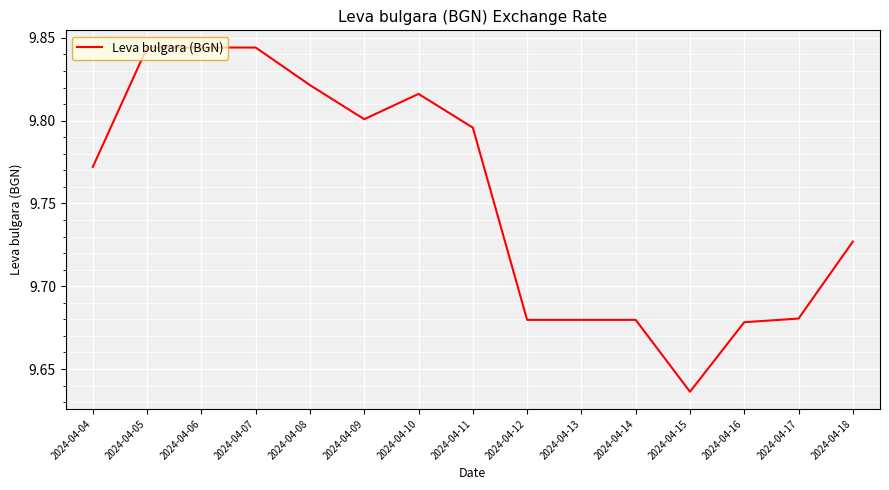

How many lines are shown in the chart?

1